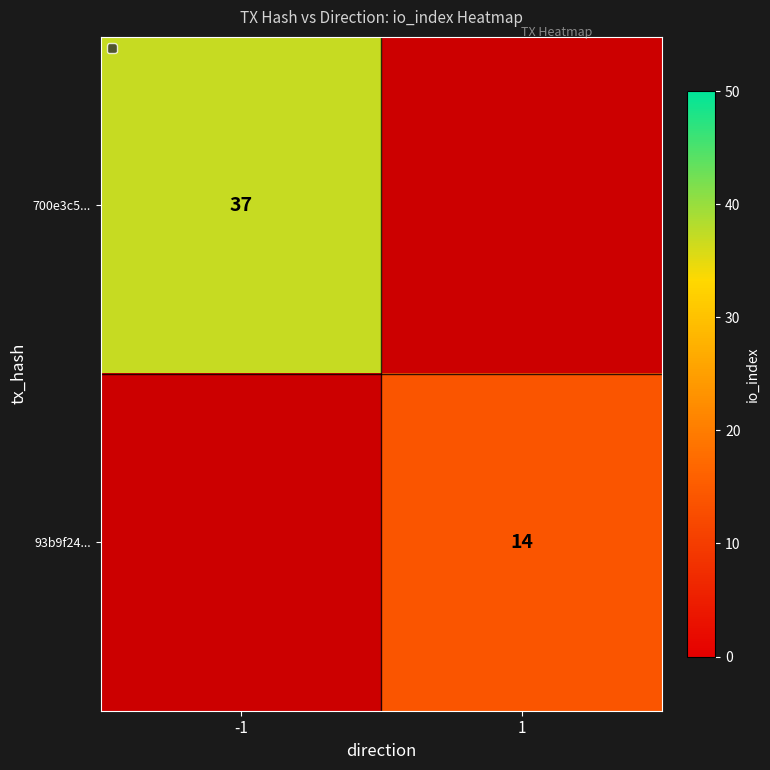

Which series has the widest spread of values?

700e3c5...